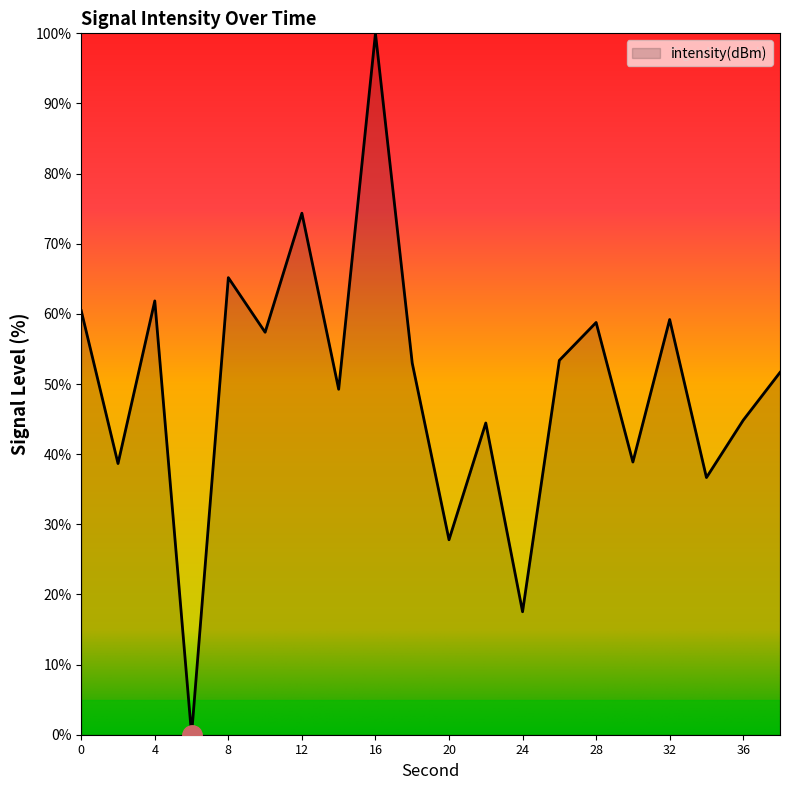

True or false: there are more than 1 points higher than both neighbors.

True